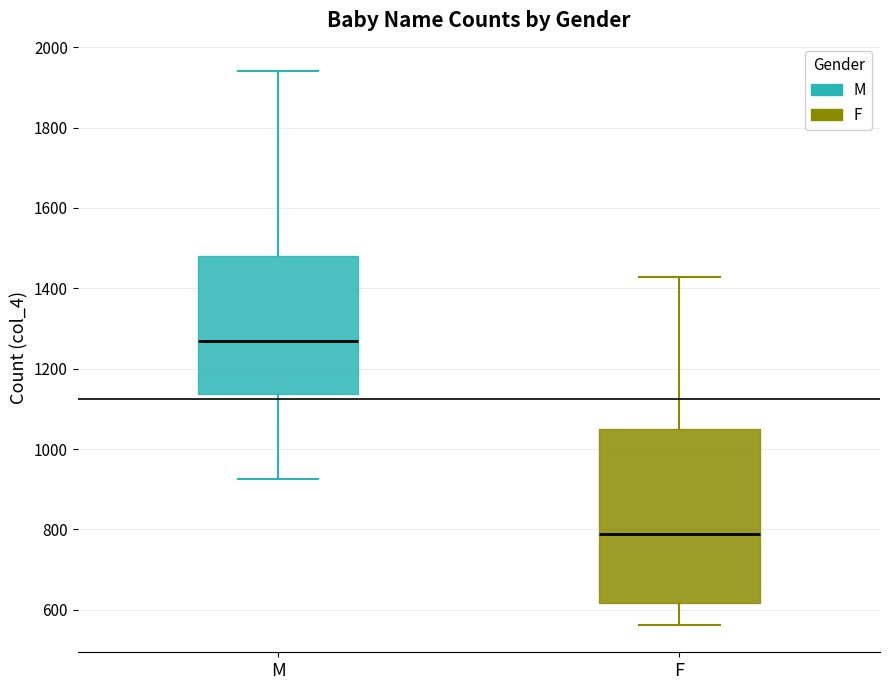

Where does the upper whisker of the box for F end on the y-axis? The values are not printed on the chart, so give them approximately, as read against the axis.

1420